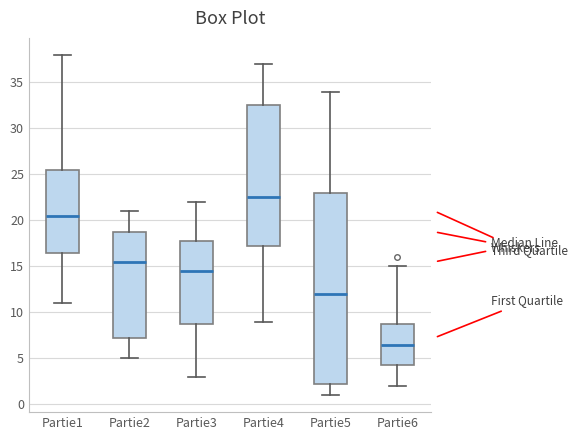

Reading left to right, transcribe this box plot: for each box, give where its median line is, the range the box spans, and where its two whiskers end, as read against the y-axis. The values are not printed on the chart, so give them approximately, as read against the axis.

Partie1: median 20.5, box 16.5 to 25.5, whiskers 11.0 to 38.0
Partie2: median 15.5, box 7.5 to 19.0, whiskers 5.0 to 21.0
Partie3: median 14.5, box 9.0 to 18.0, whiskers 3.0 to 22.0
Partie4: median 22.5, box 17.5 to 32.5, whiskers 9.0 to 37.0
Partie5: median 12.0, box 2.5 to 23.0, whiskers 1.0 to 34.0
Partie6: median 6.5, box 4.5 to 9.0, whiskers 2.0 to 15.0